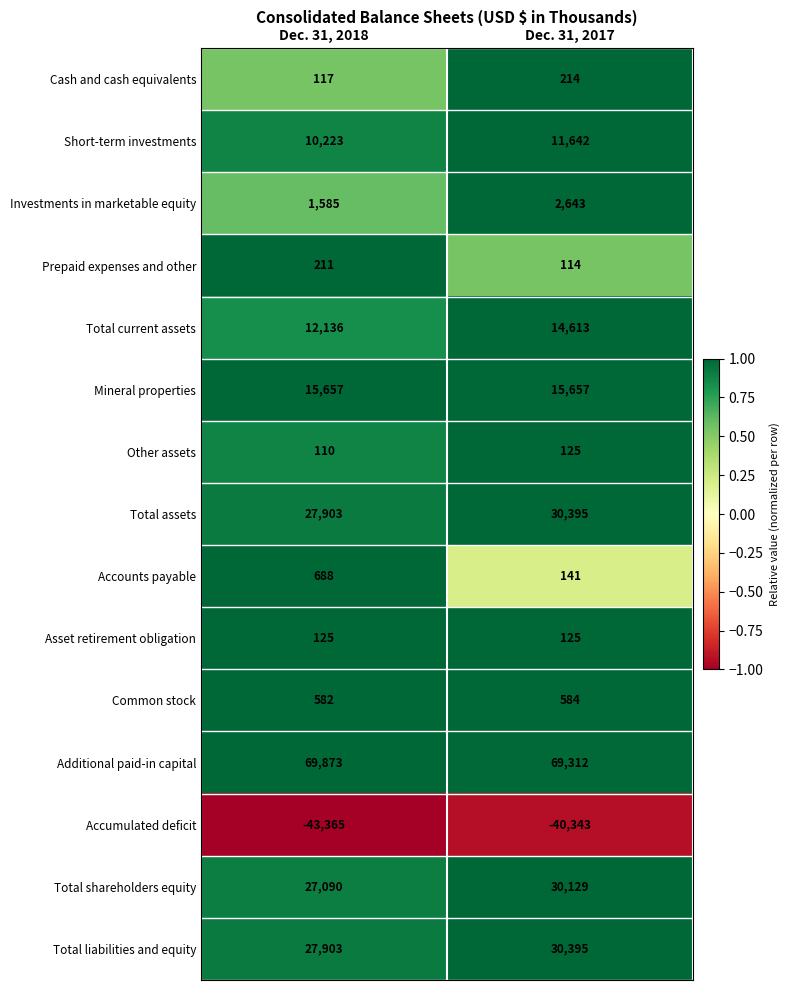

What is the sum of all Total current assets values?

26749